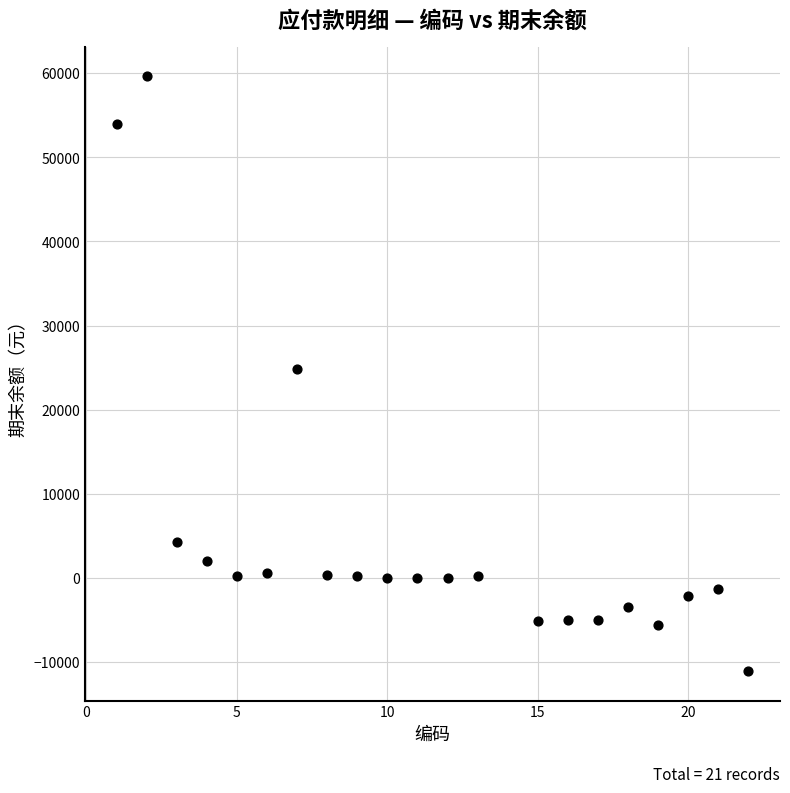

What is the range of Y values (max minus min)?

70670.0